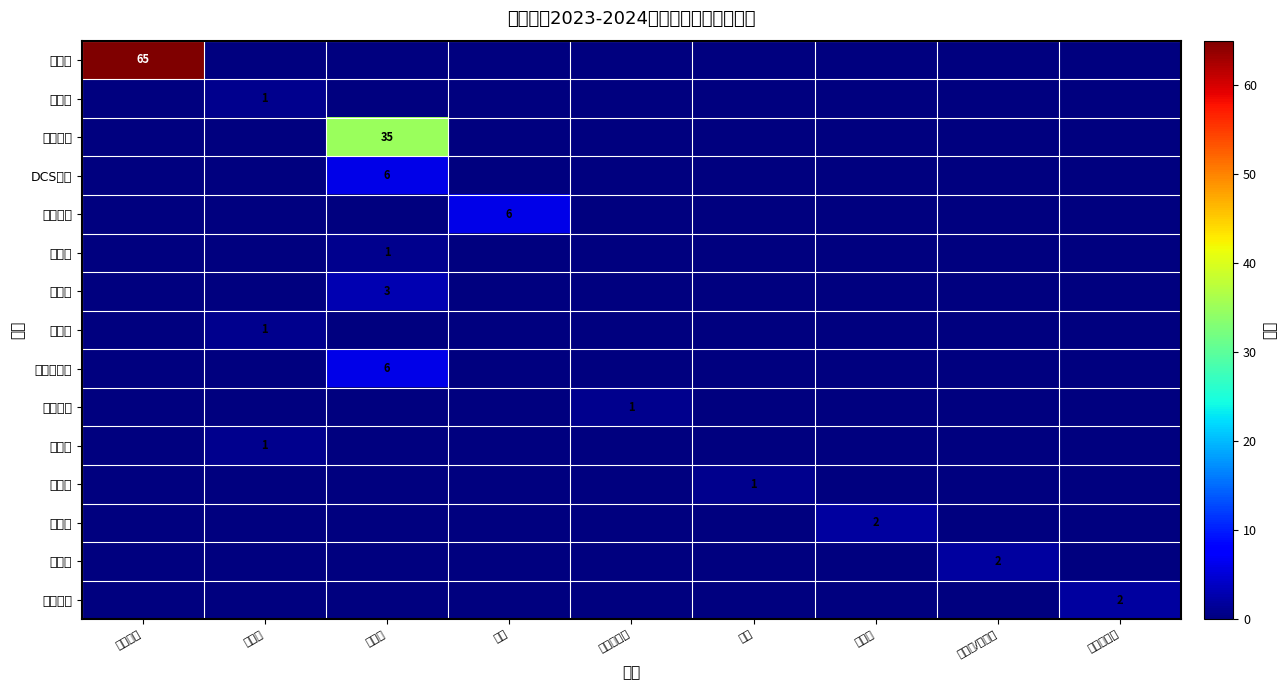

Is it true that 操作工 equals 33 at 综合大类?

False